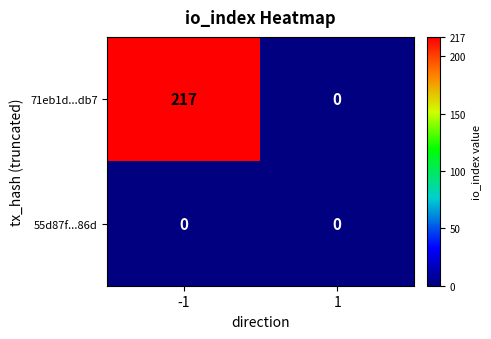

What is the total value across all series at -1?

217